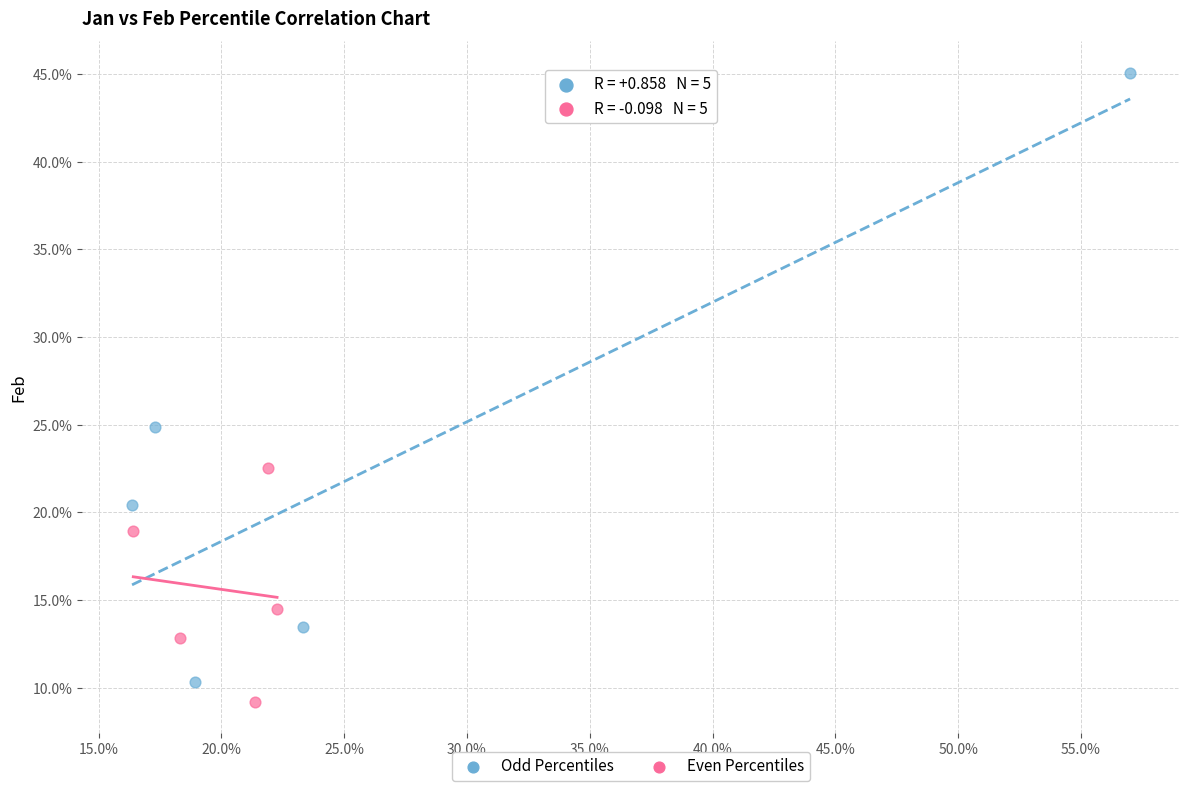

What are all the series names shown in the legend?

Odd Percentiles, Even Percentiles